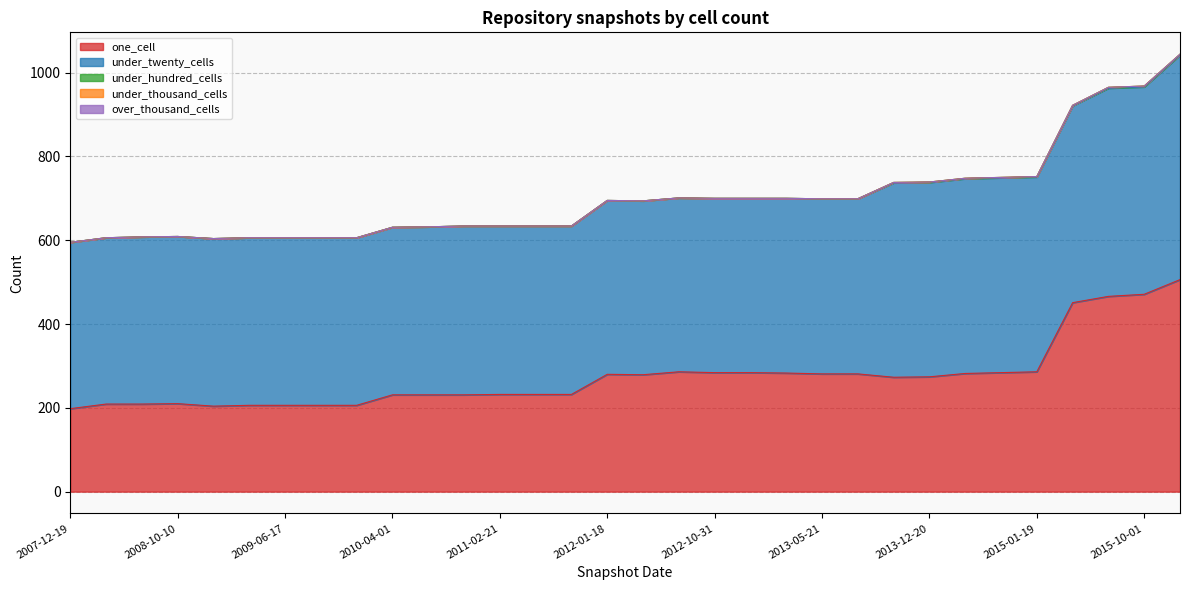

Reading right to left, extract all data points from this chart.

one_cell: 2016-01-04=506	2015-10-01=471	2015-07-03=466	2015-04-09=451	2015-01-19=286	2014-09-08=284	2014-03-28=282	2013-12-20=274	2013-09-10=273	2013-07-09=281	2013-05-21=281	2013-02-20=283	2012-12-11=284	2012-10-31=284	2012-07-13=286	2012-03-26=279	2012-01-18=280	2011-09-05=232	2011-06-10=232	2011-02-21=232	2010-11-17=231	2010-07-26=231	2010-04-01=231	2009-12-16=206	2009-09-25=206	2009-06-17=206	2009-04-06=206	2008-12-17=204	2008-10-10=210	2008-06-27=209	2008-04-01=209	2007-12-19=198
under_twenty_cells: 2016-01-04=536	2015-10-01=495	2015-07-03=497	2015-04-09=470	2015-01-19=465	2014-09-08=465	2014-03-28=465	2013-12-20=464	2013-09-10=464	2013-07-09=418	2013-05-21=418	2013-02-20=417	2012-12-11=416	2012-10-31=416	2012-07-13=415	2012-03-26=415	2012-01-18=415	2011-09-05=402	2011-06-10=402	2011-02-21=402	2010-11-17=403	2010-07-26=401	2010-04-01=400	2009-12-16=400	2009-09-25=400	2009-06-17=400	2009-04-06=400	2008-12-17=400	2008-10-10=399	2008-06-27=399	2008-04-01=397	2007-12-19=397
under_hundred_cells: 2016-01-04=2	2015-10-01=2	2015-07-03=2	2015-04-09=1	2015-01-19=1	2014-09-08=1	2014-03-28=1	2013-12-20=1	2013-09-10=1	2013-07-09=0	2013-05-21=0	2013-02-20=0	2012-12-11=0	2012-10-31=0	2012-07-13=0	2012-03-26=0	2012-01-18=0	2011-09-05=0	2011-06-10=0	2011-02-21=0	2010-11-17=0	2010-07-26=0	2010-04-01=0	2009-12-16=0	2009-09-25=0	2009-06-17=0	2009-04-06=0	2008-12-17=0	2008-10-10=0	2008-06-27=0	2008-04-01=0	2007-12-19=0
under_thousand_cells: 2016-01-04=0	2015-10-01=0	2015-07-03=0	2015-04-09=0	2015-01-19=0	2014-09-08=0	2014-03-28=0	2013-12-20=0	2013-09-10=0	2013-07-09=0	2013-05-21=0	2013-02-20=0	2012-12-11=0	2012-10-31=0	2012-07-13=0	2012-03-26=0	2012-01-18=0	2011-09-05=0	2011-06-10=0	2011-02-21=0	2010-11-17=0	2010-07-26=0	2010-04-01=0	2009-12-16=0	2009-09-25=0	2009-06-17=0	2009-04-06=0	2008-12-17=0	2008-10-10=0	2008-06-27=0	2008-04-01=0	2007-12-19=0
over_thousand_cells: 2016-01-04=0	2015-10-01=0	2015-07-03=0	2015-04-09=0	2015-01-19=0	2014-09-08=0	2014-03-28=0	2013-12-20=0	2013-09-10=0	2013-07-09=0	2013-05-21=0	2013-02-20=0	2012-12-11=0	2012-10-31=0	2012-07-13=0	2012-03-26=0	2012-01-18=0	2011-09-05=0	2011-06-10=0	2011-02-21=0	2010-11-17=0	2010-07-26=0	2010-04-01=0	2009-12-16=0	2009-09-25=0	2009-06-17=0	2009-04-06=0	2008-12-17=0	2008-10-10=0	2008-06-27=0	2008-04-01=0	2007-12-19=0